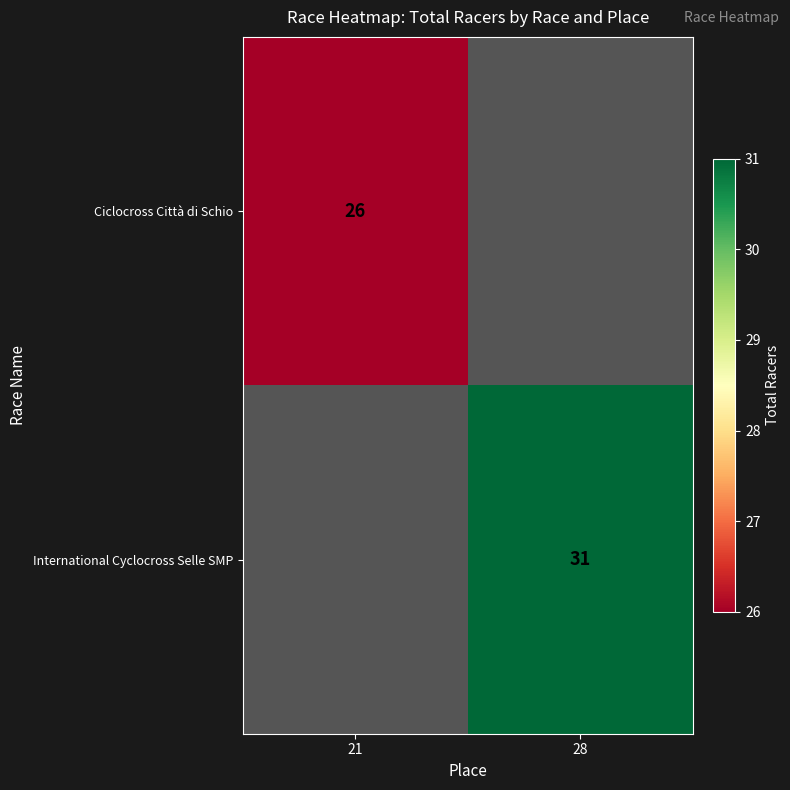

At how many categories does at least one series exceed 26?

1